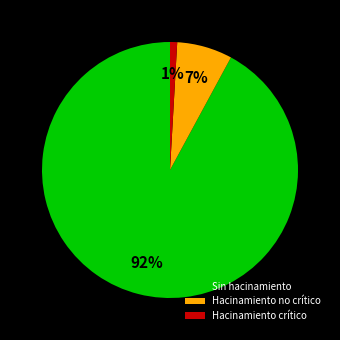

What is the largest slice in the pie chart?

Sin hacinamiento